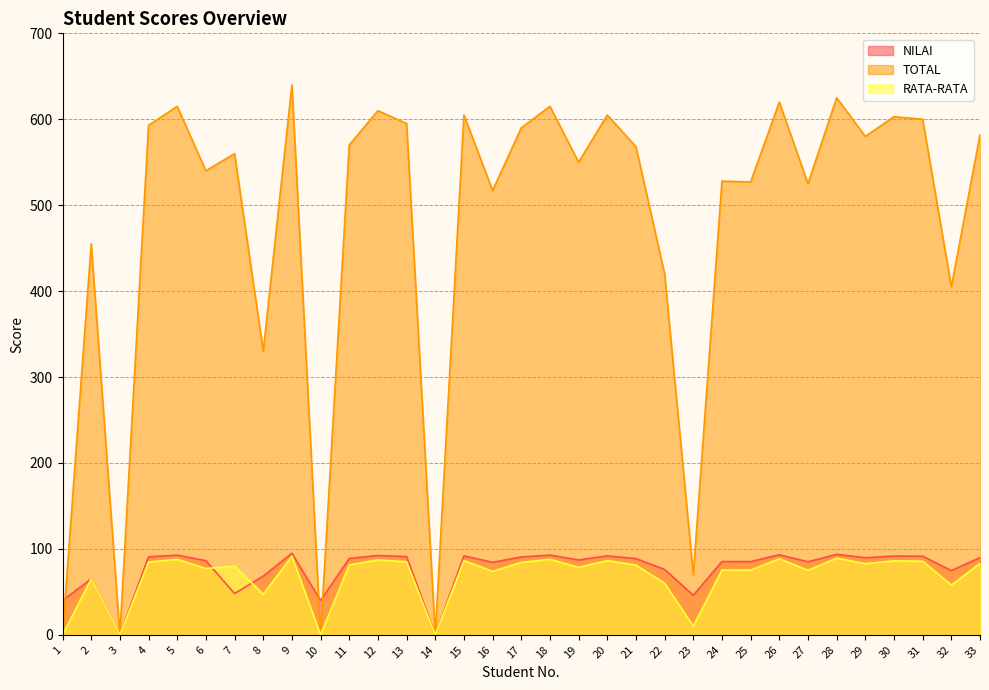

What is the spread (max minus min) of values at 7?

512.0